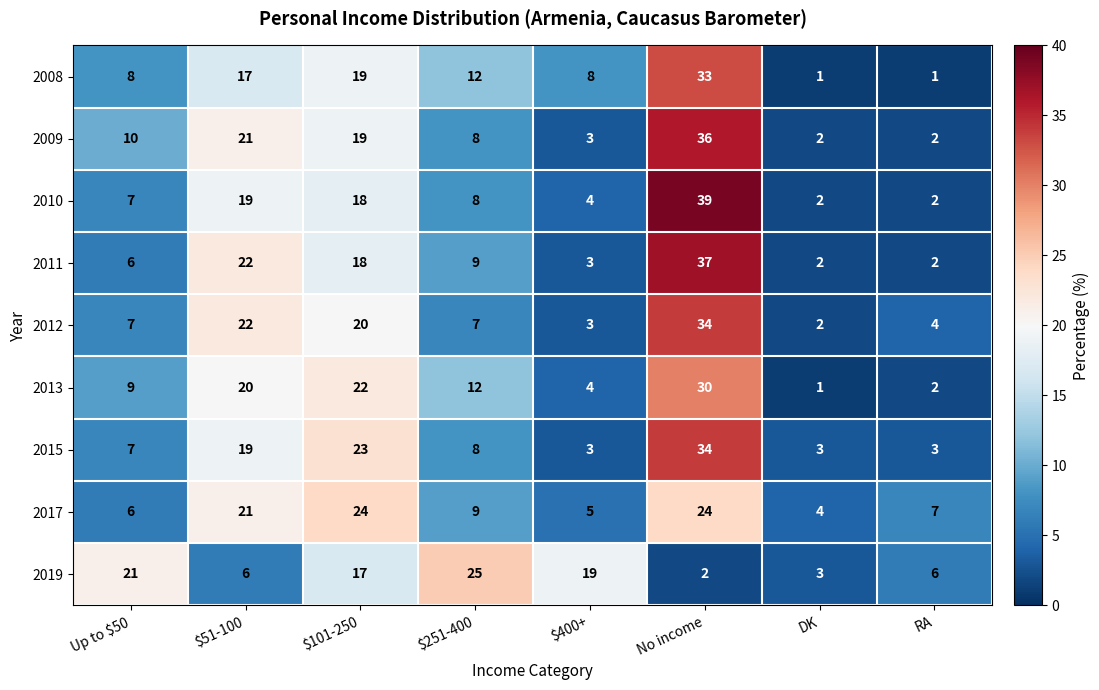

True or false: 2012 has a value of 1 at RA.

False